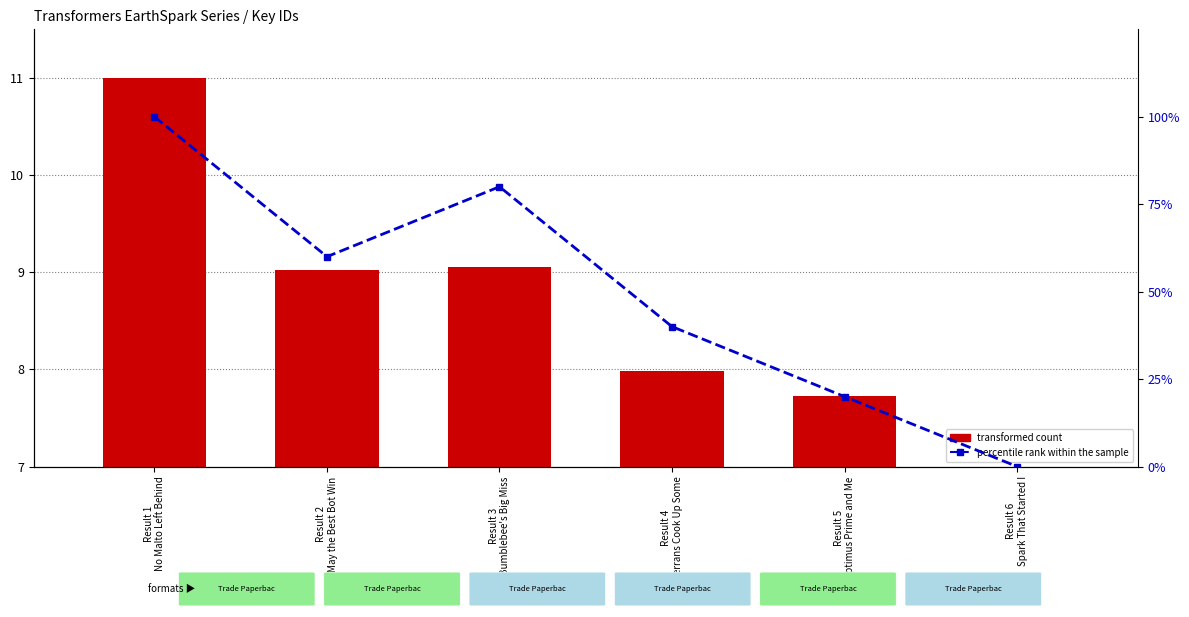

Rank the series by their maximum value, from lowest to highest.

transformed count, percentile rank within the sample